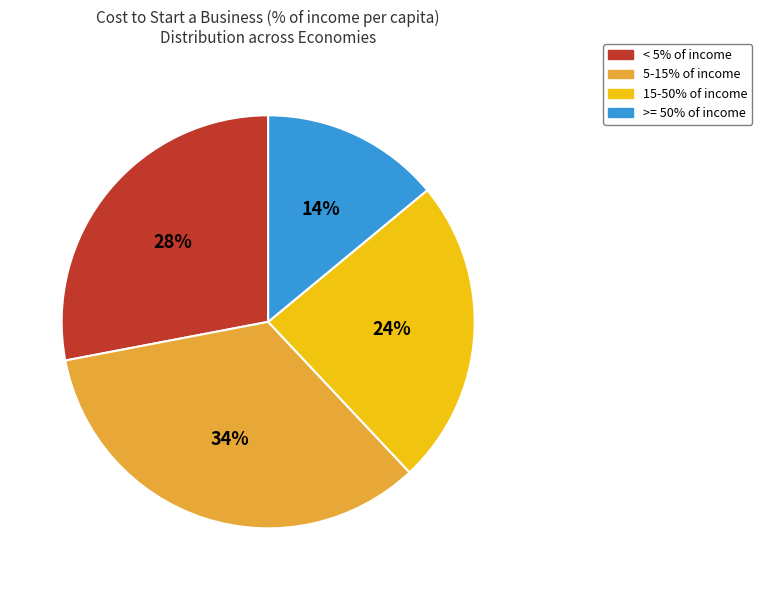

Does any single category account for the majority?

No